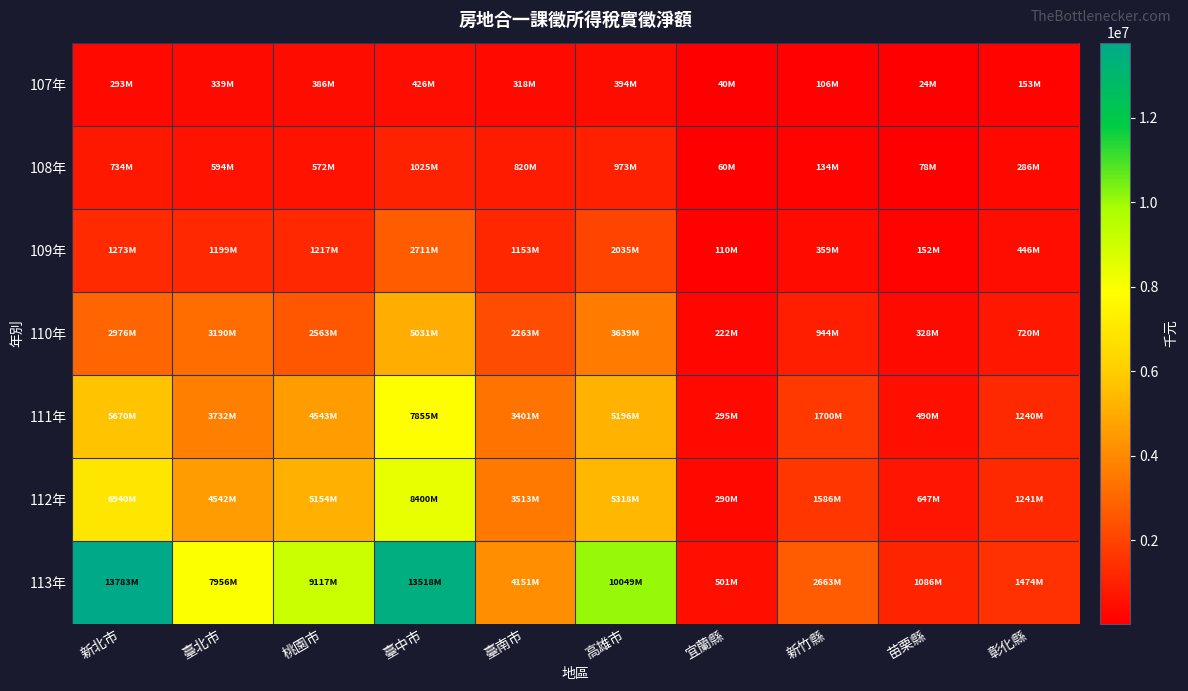

Between 彰化縣 and 新竹縣, which is larger?

彰化縣